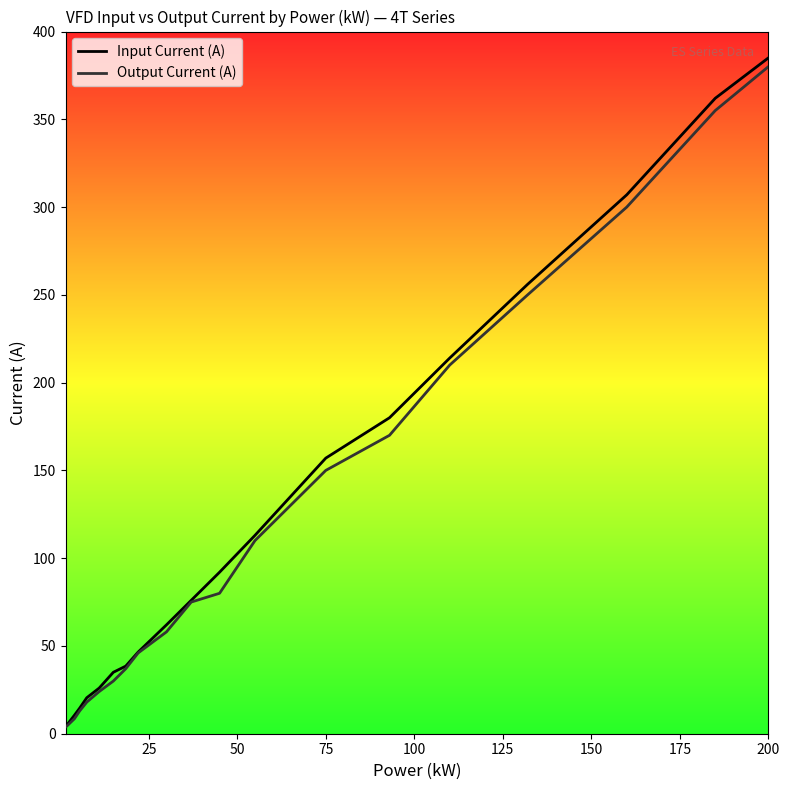

What is the greatest value displayed?

385.0